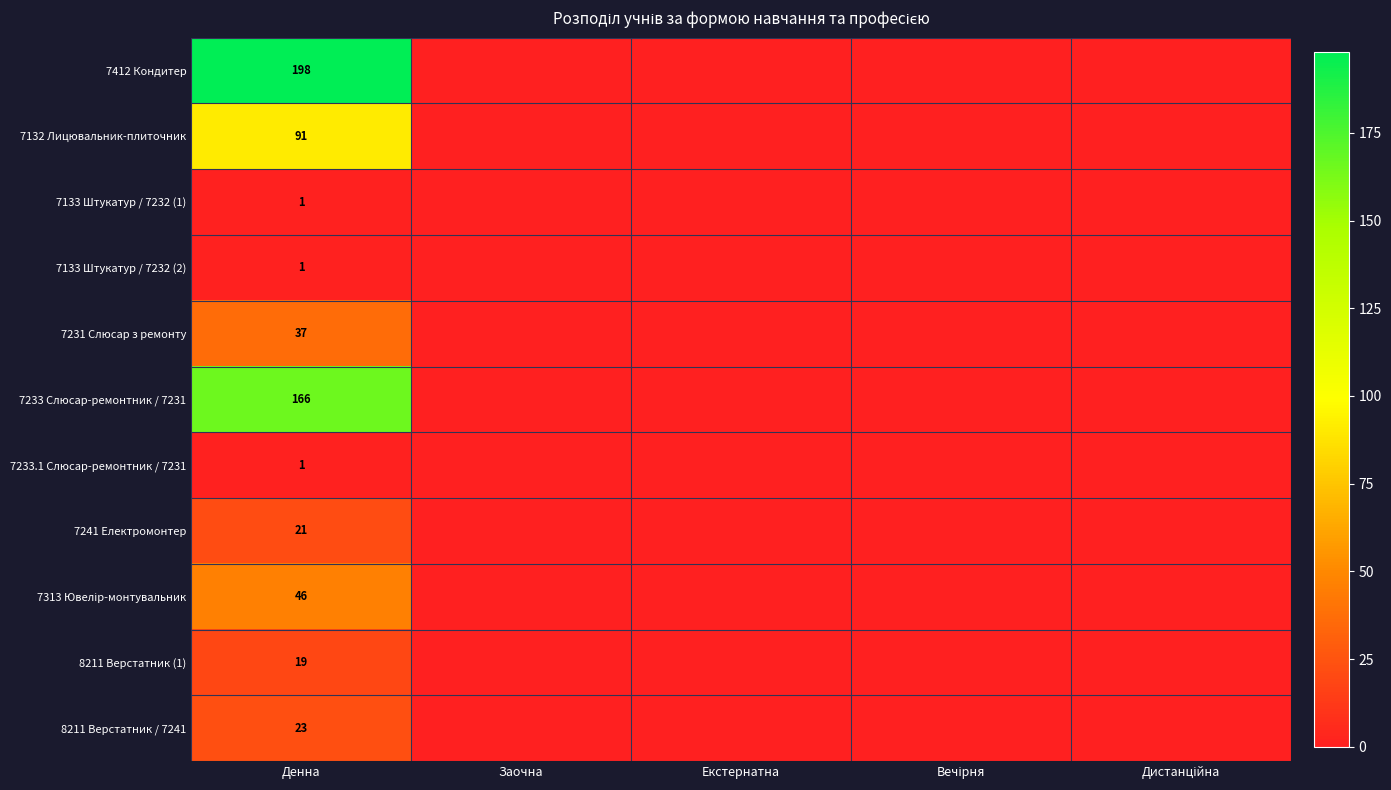

What is the maximum value for 7313 Ювелір-монтувальник?

46